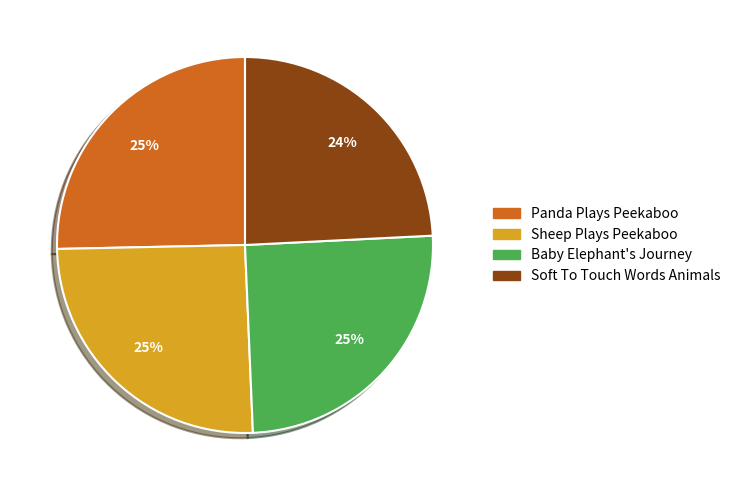

To the nearest percent, what is the difference between the Panda Plays Peekaboo and Soft To Touch Words Animals slice percentages?

1%